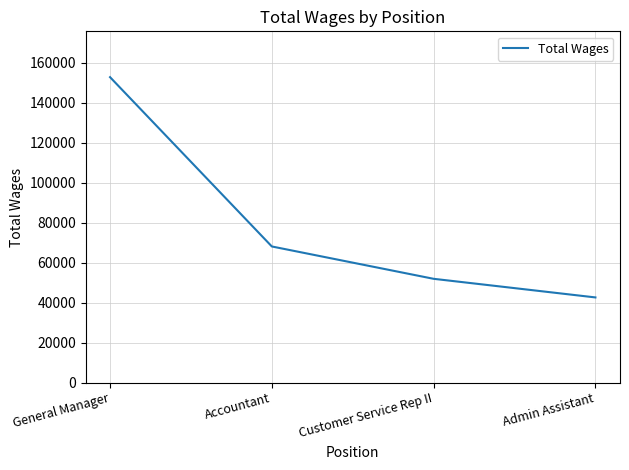

List the labels in order of value, largest first.

General Manager, Accountant, Customer Service Rep II, Admin Assistant